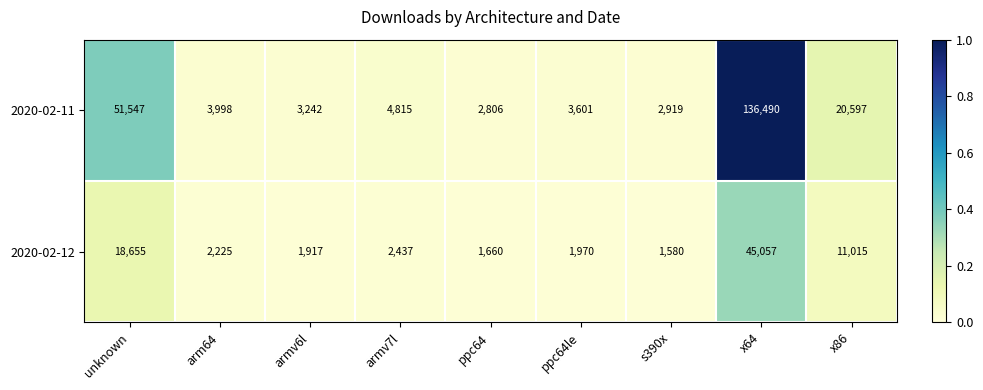

What is the sum of the 2020-02-12 values at x64 and x86?

56072